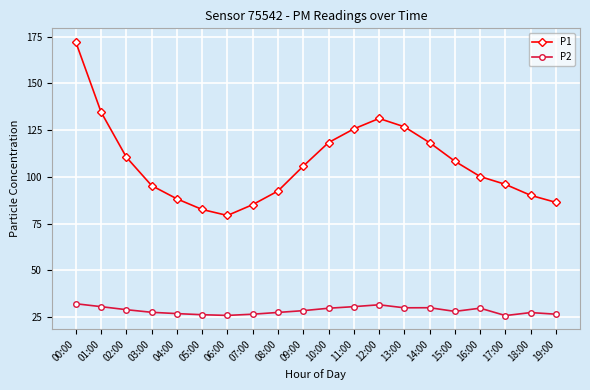

Which series has the largest total across all categories?

P1